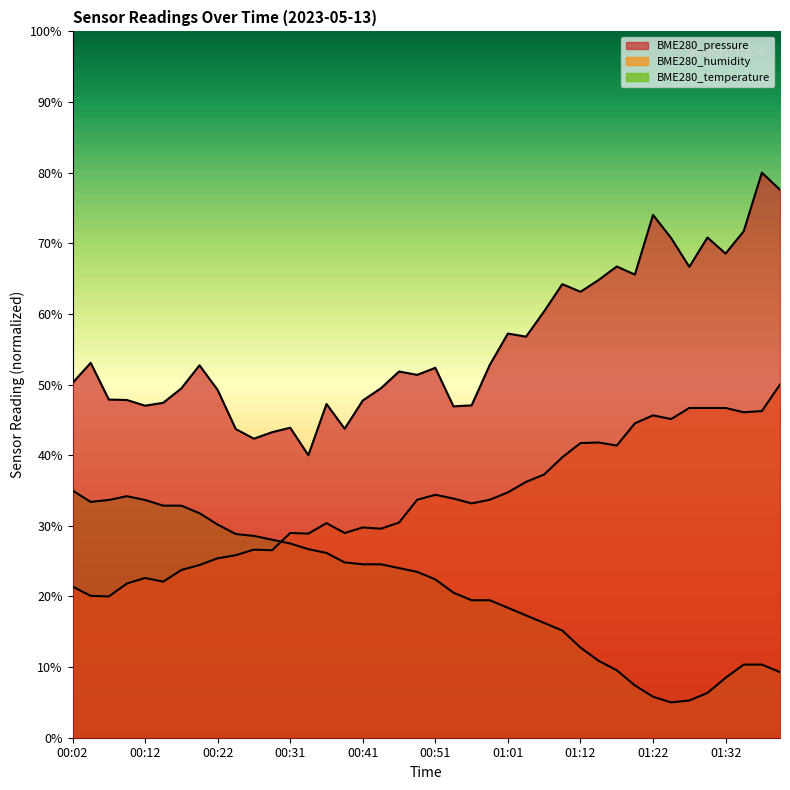

The BME280_pressure series shows 75.5 at 00:59. True or false?

False